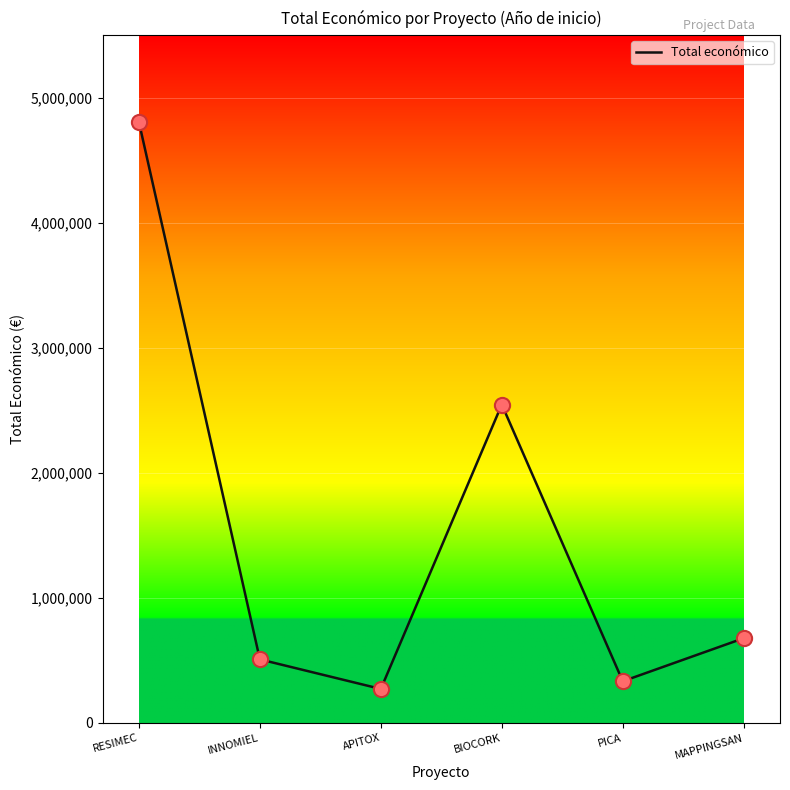

Which has a higher value, INNOMIEL or APITOX?

INNOMIEL